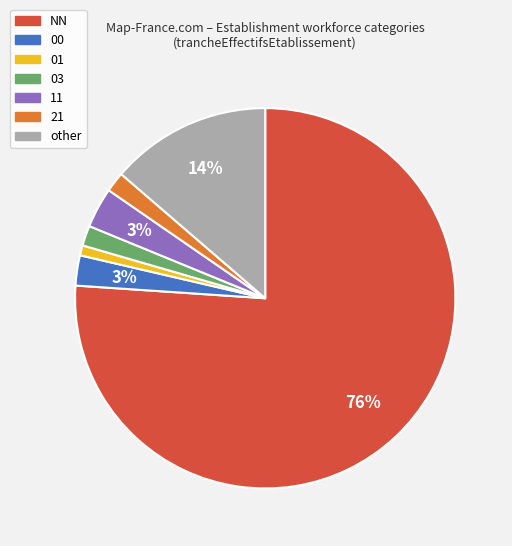

Is it true that 00 is 3% of the pie?

True